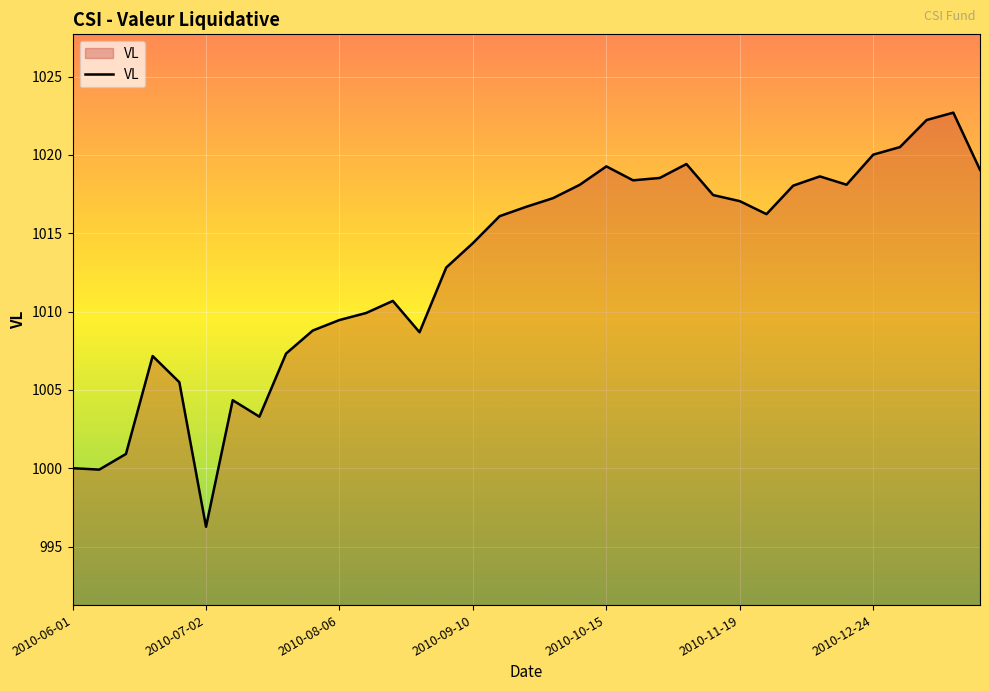

What is the minimum value shown in the chart?

996.3